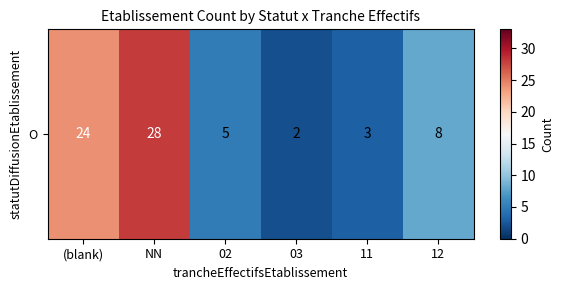

Reading left to right, extract all data points from this chart.

24	28	5	2	3	8